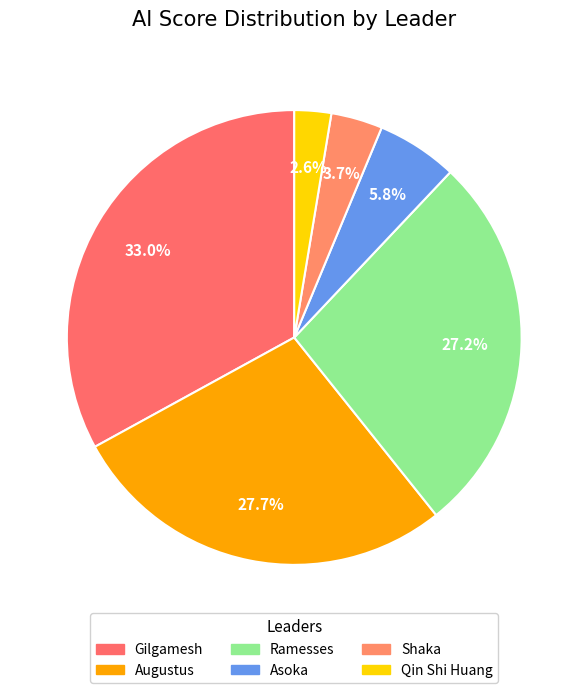

How many slices are in this pie chart?

6